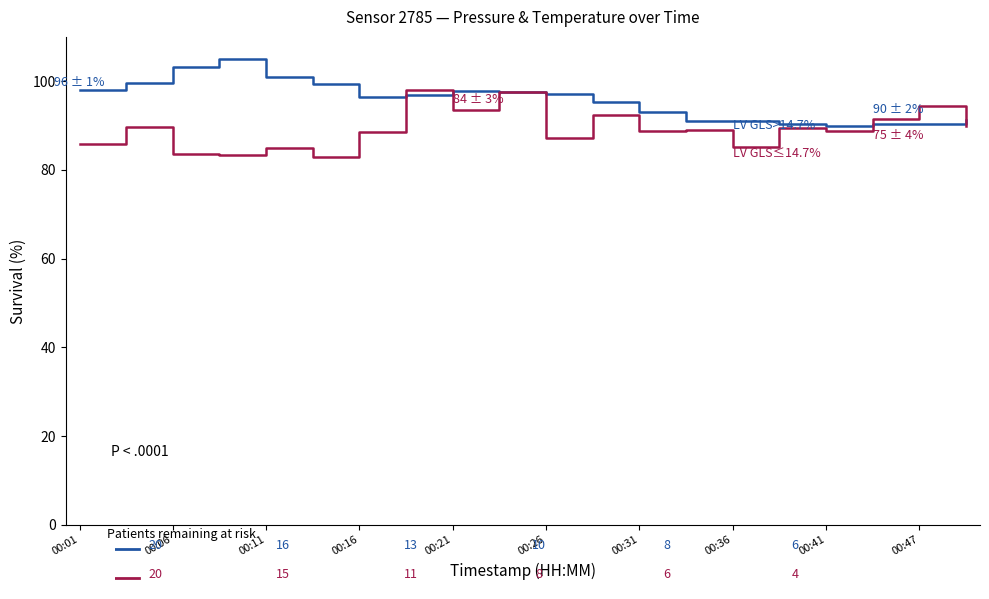

What is the maximum value shown in the chart?

105.0